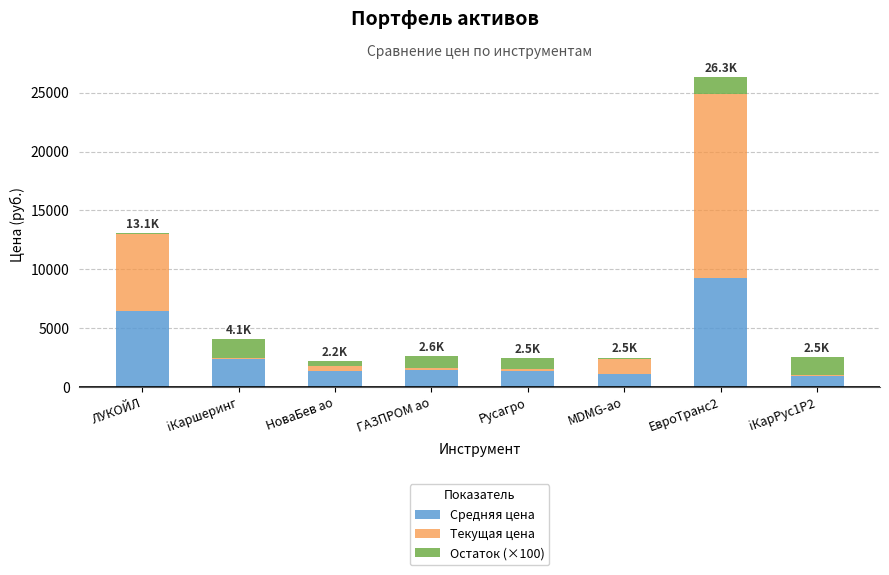

At which category is the sum across all series the highest?

ЕвроТранс2